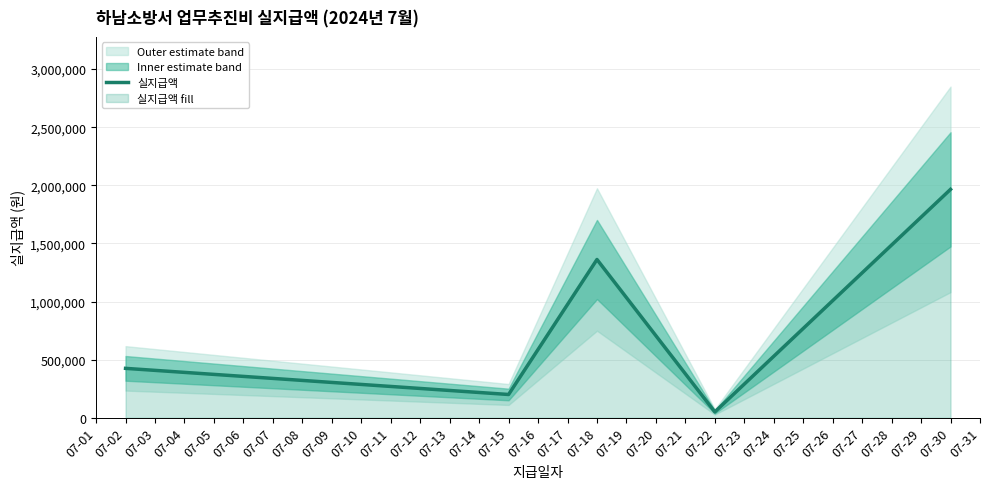

At which label does 실지급액 reach its peak?

07-30